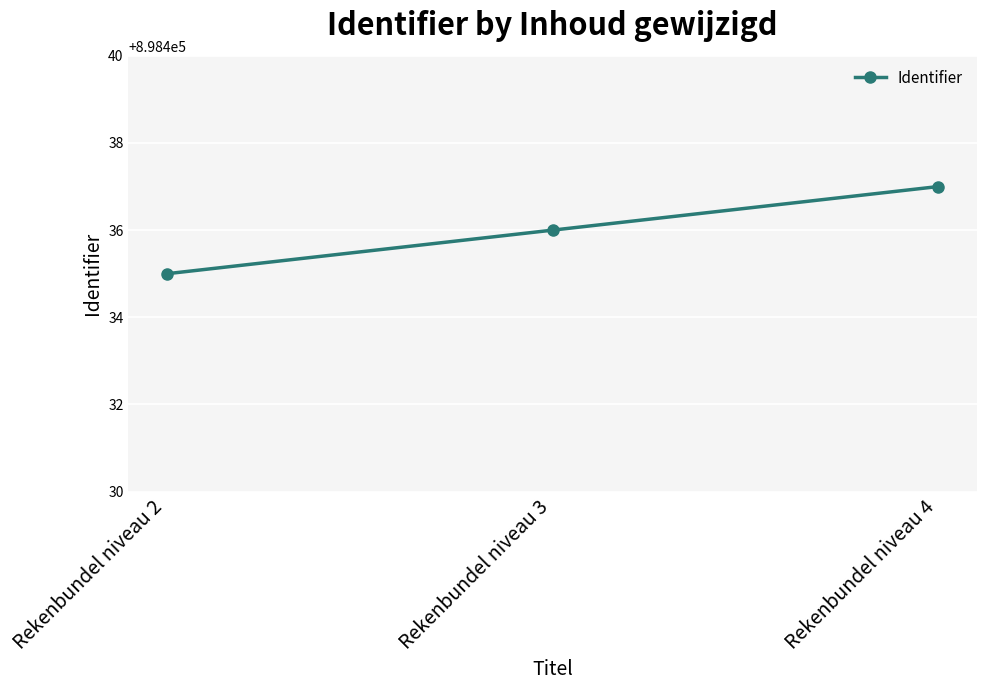

How many values are between 898435 and 898437?

3